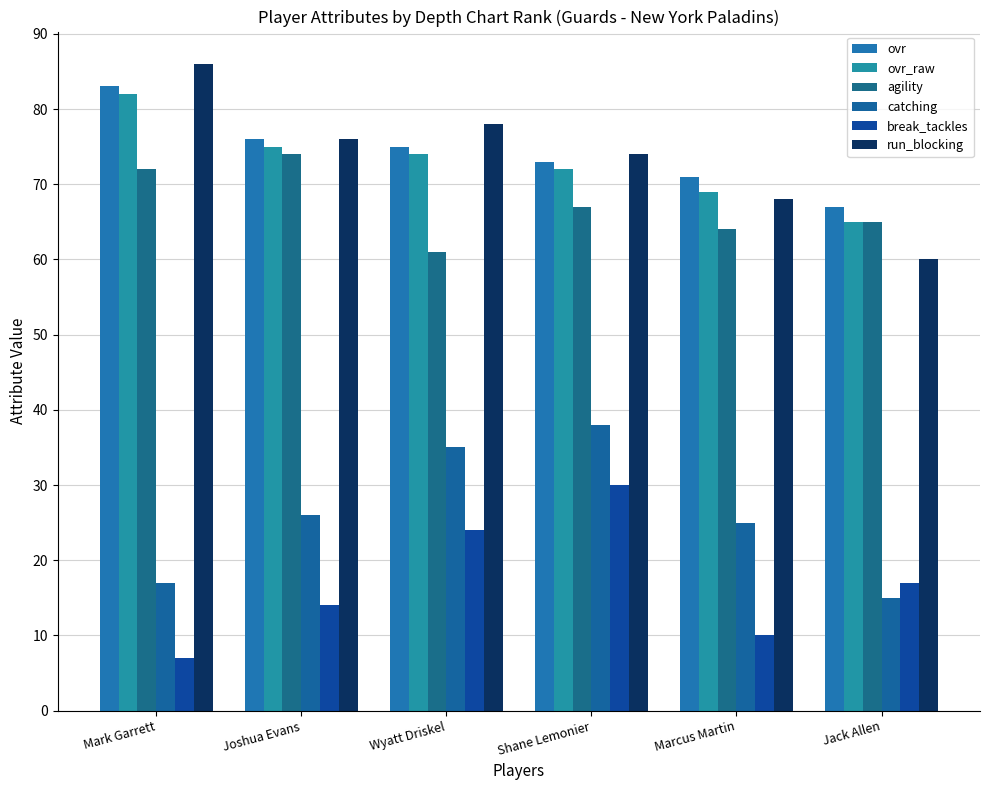

Rank the series by their maximum value, from lowest to highest.

break_tackles, catching, agility, ovr_raw, ovr, run_blocking